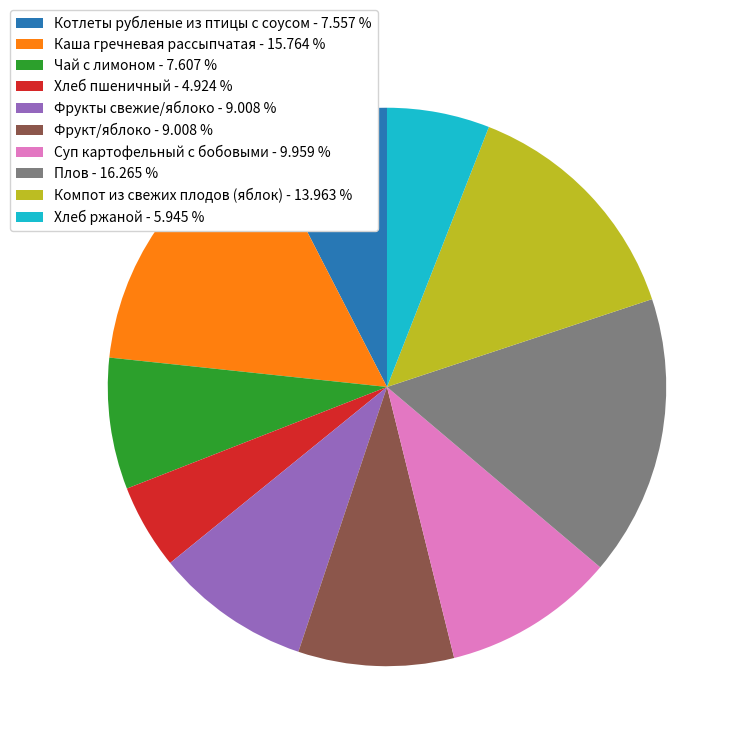

Does any single category account for the majority?

No